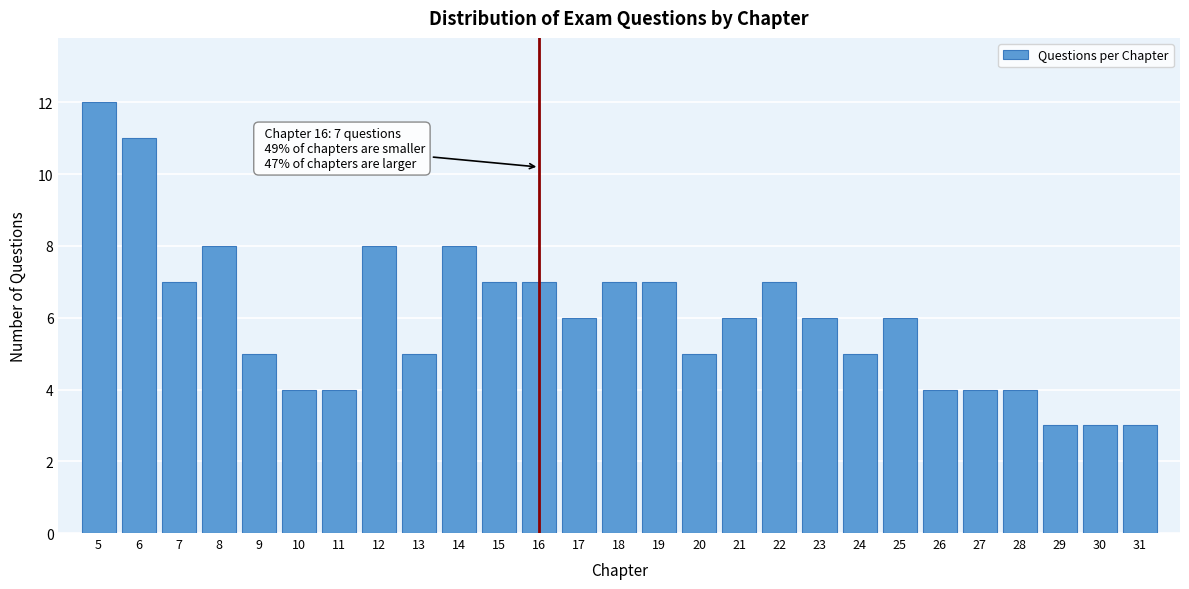

Reading left to right, extract all data points from this chart.

12	11	7	8	5	4	4	8	5	8	7	7	6	7	7	5	6	7	6	5	6	4	4	4	3	3	3